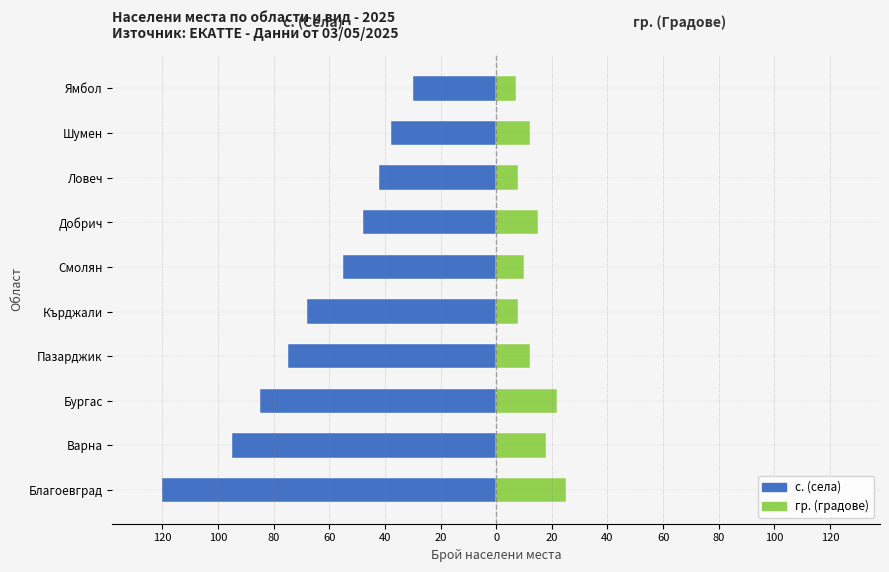

Is the value of с. (села) at Смолян greater than the value of гр. (градове) at Бургас?

No